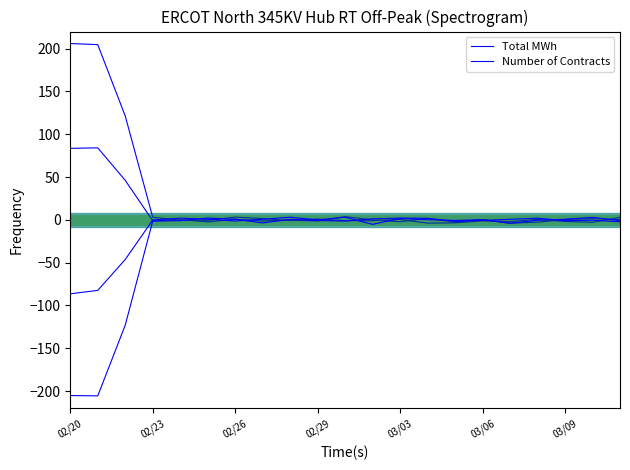

Count the number of data series in this chart.

2